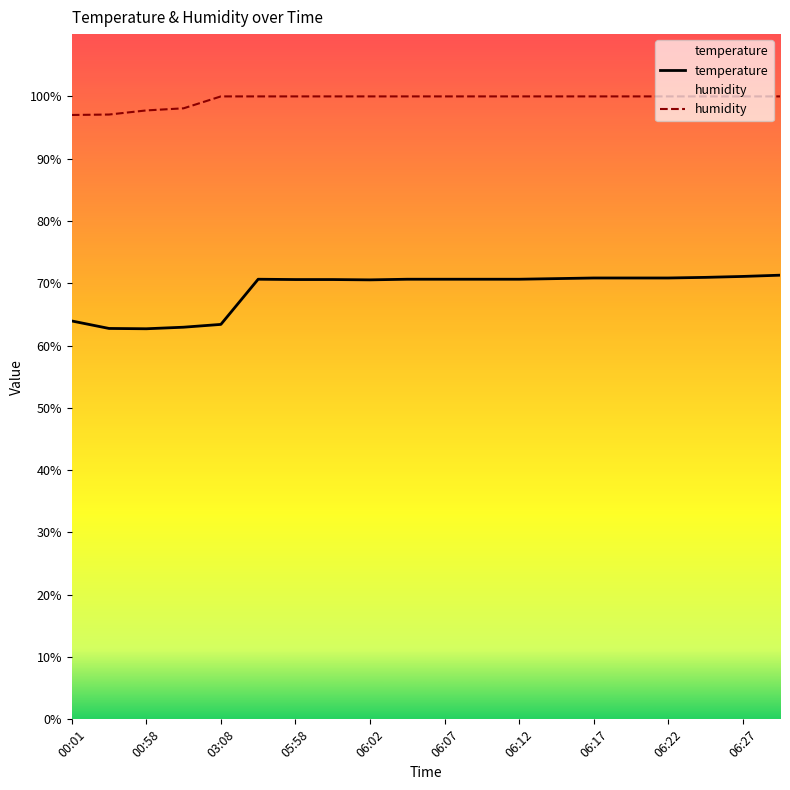

At 06:00, list the series in order from smallest to largest.

temperature, humidity